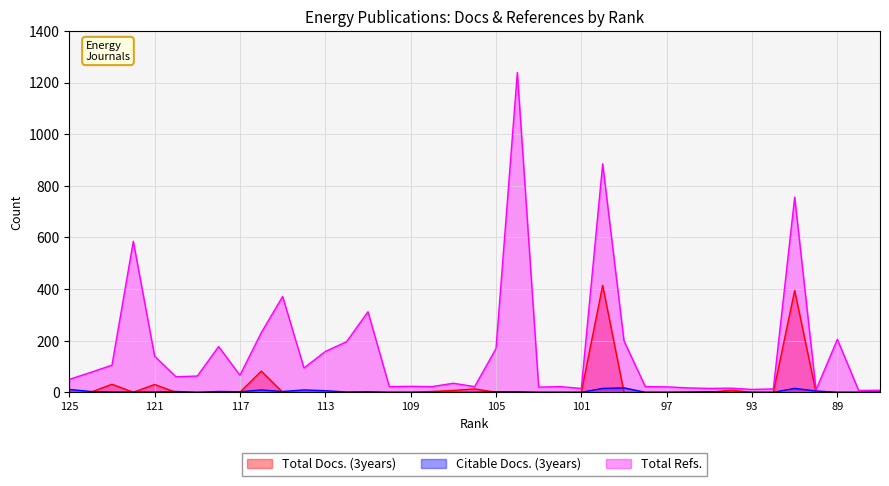

What are all the series names shown in the legend?

Total Docs. (3years), Citable Docs. (3years), Total Refs.